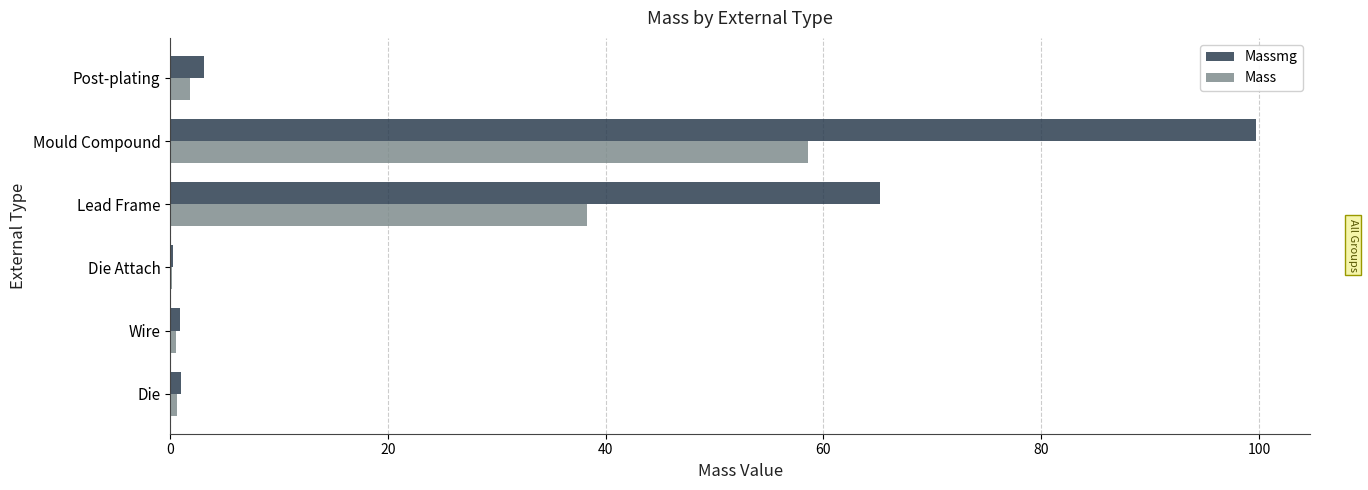

Where is Mass nearest to the value 29?

Lead Frame